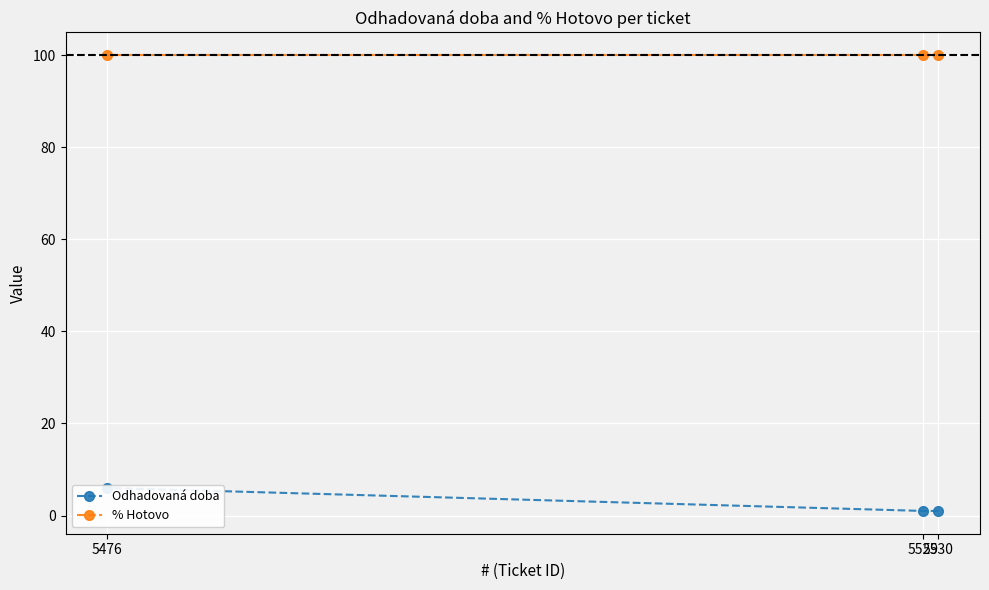

Reading right to left, what are all the values shown in this chart?

Odhadovaná doba: 5476=6	5529=1	5530=1
% Hotovo: 5476=100	5529=100	5530=100